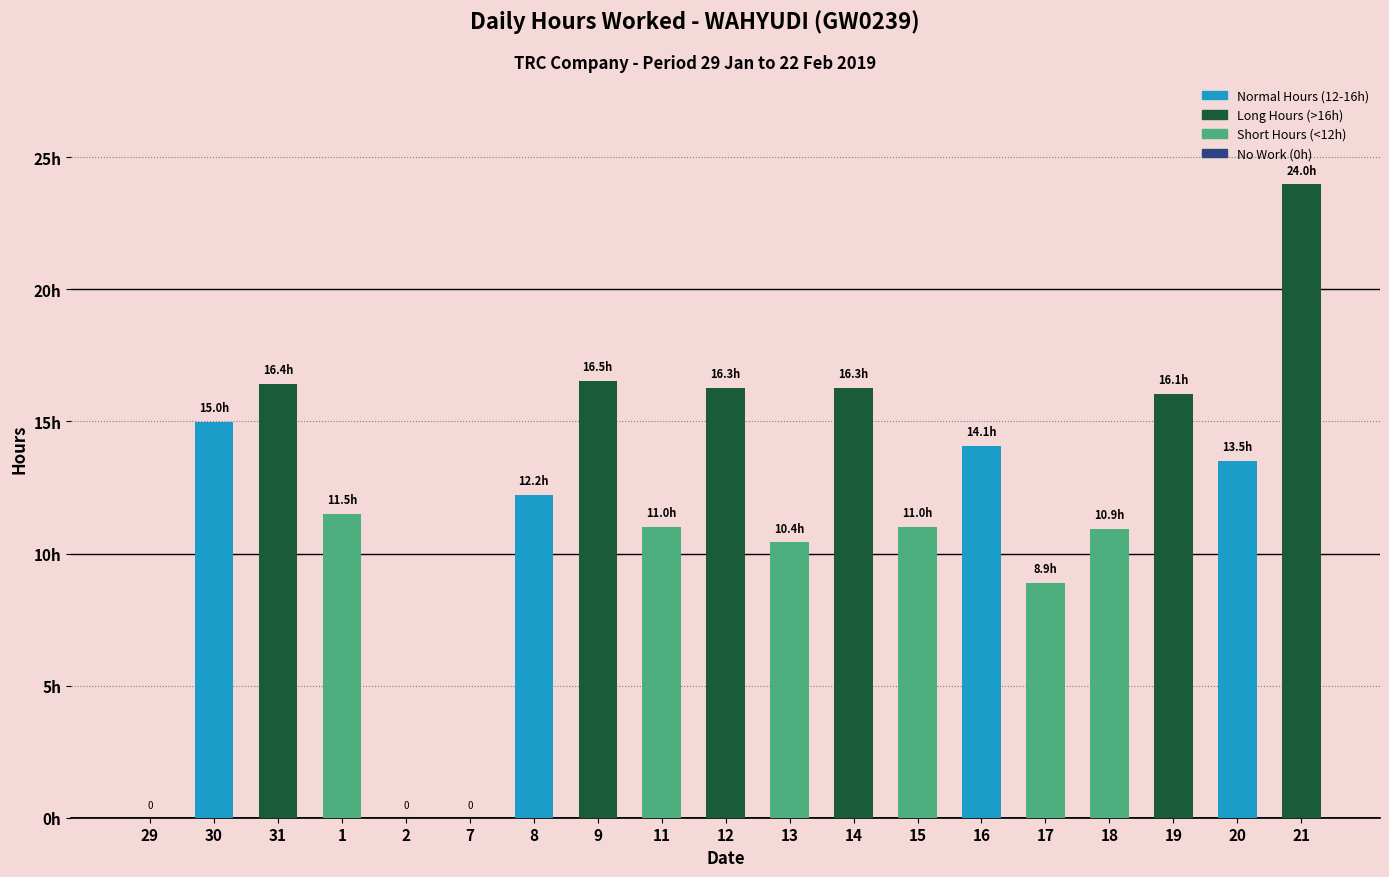

Rank the categories by value from lowest to highest.

29, 2, 7, 17, 13, 18, 15, 11, 1, 8, 20, 16, 30, 19, 12, 14, 31, 9, 21